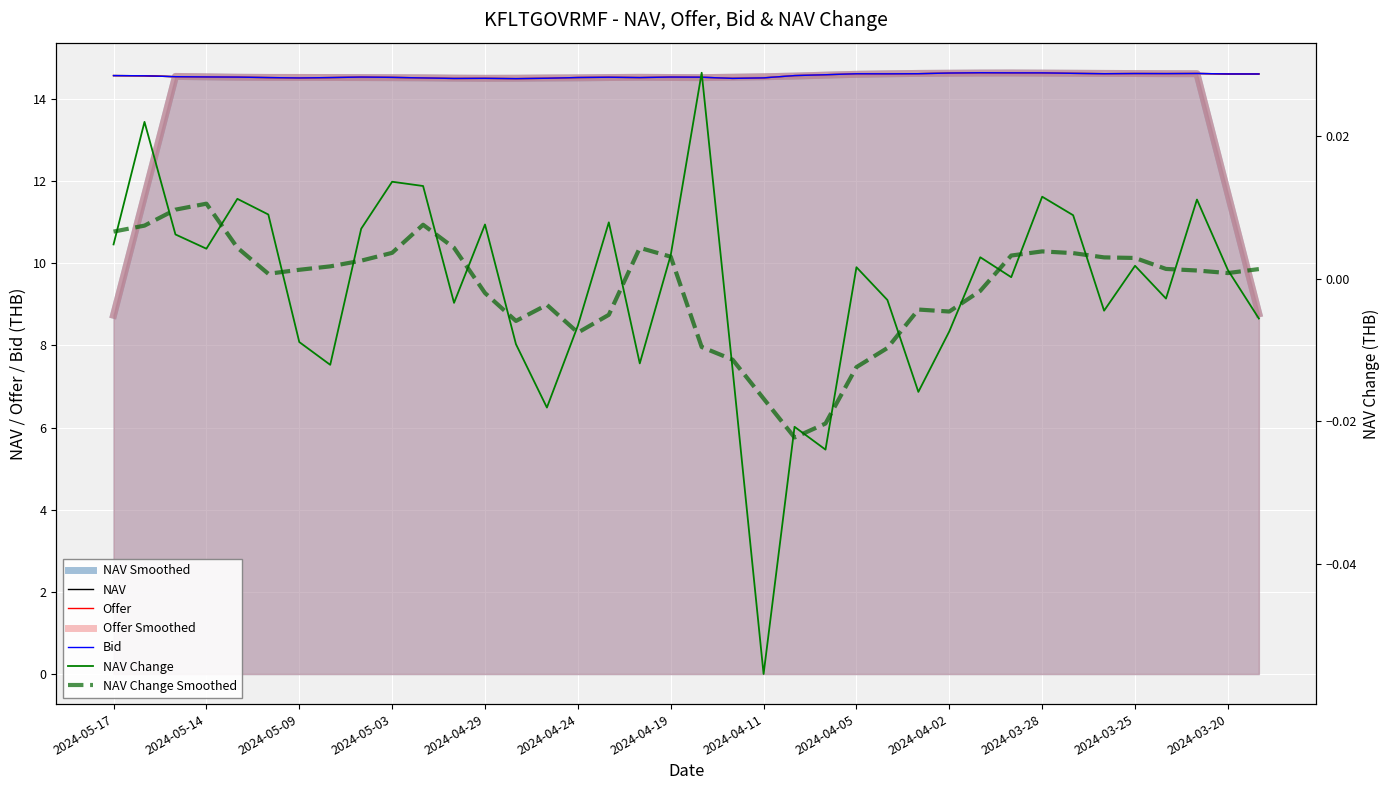

At which label does NAV Change first exceed 0?

2024-05-17